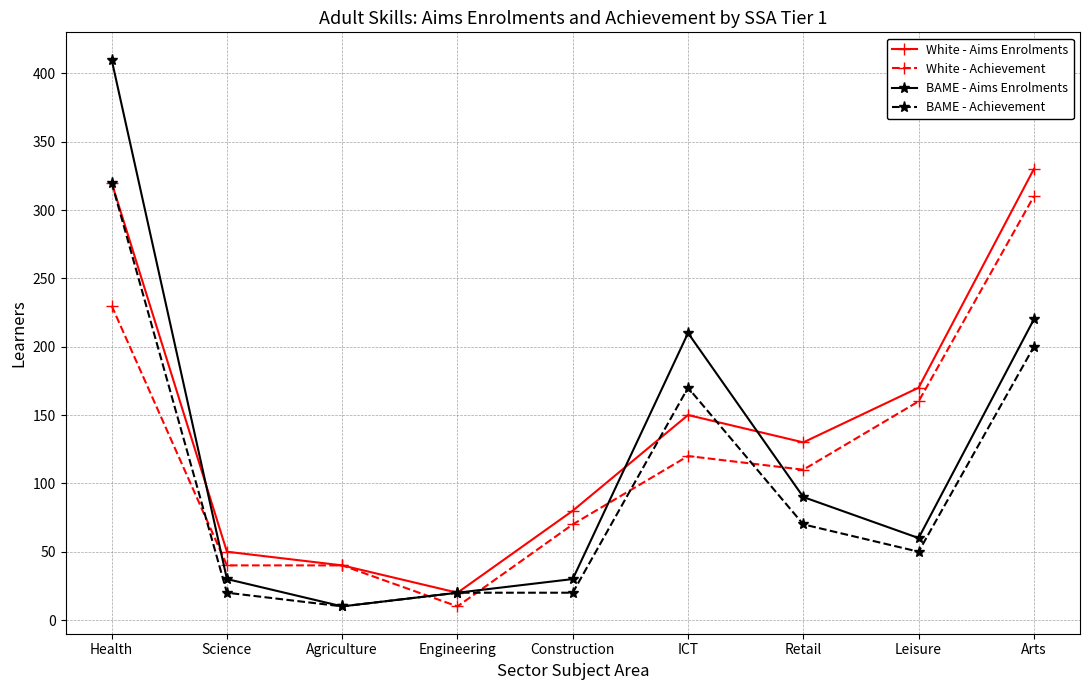

What is the label of the 5th point from the right?

Construction